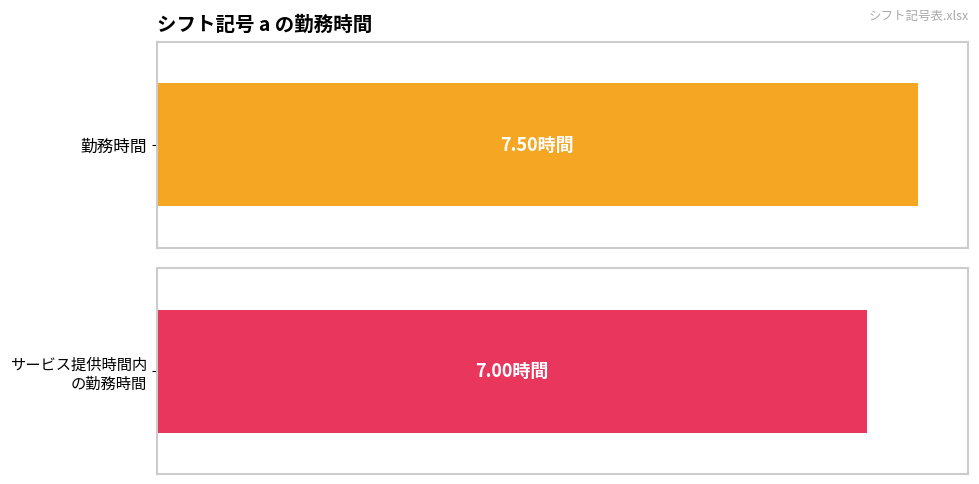

Is it true that サービス提供時間内の勤務時間 equals 3.3 at l?

False